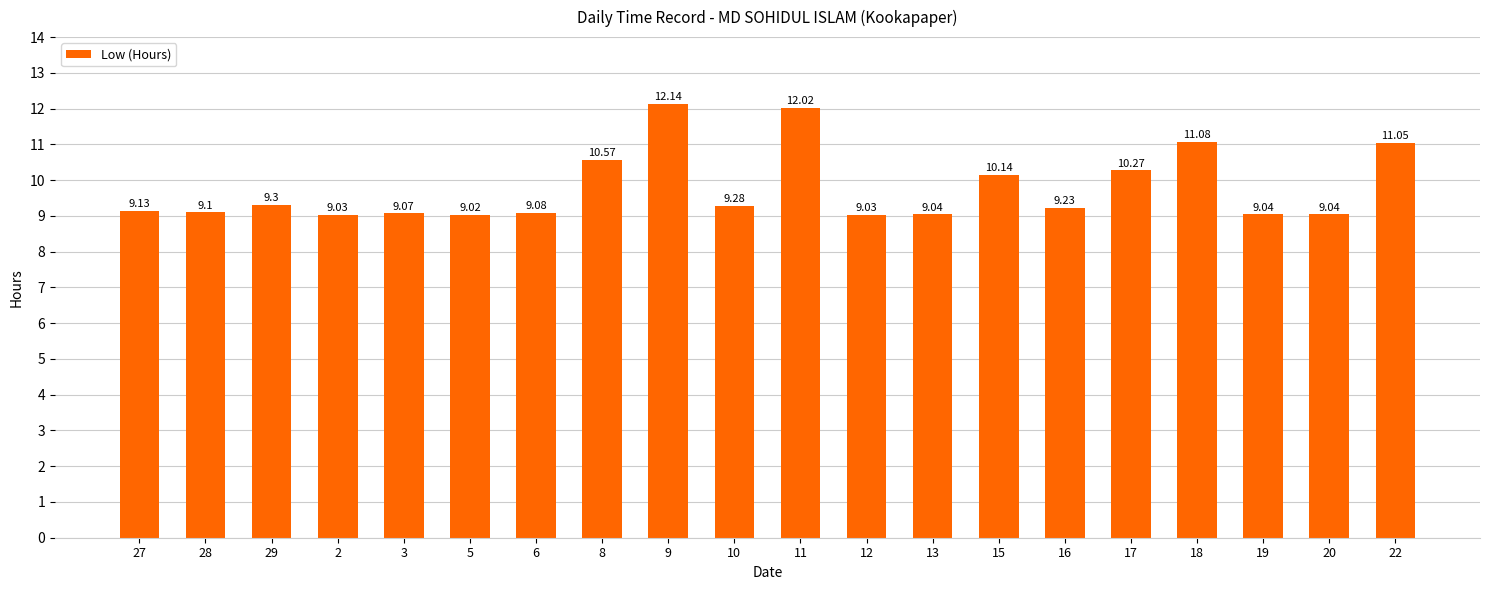

Count the number of data series in this chart.

1